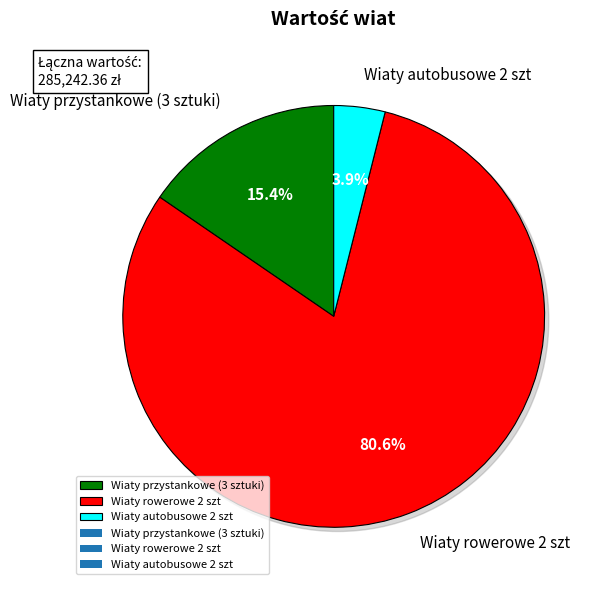

Is it true that Wiaty przystankowe (3 sztuki) is 7% of the pie?

False